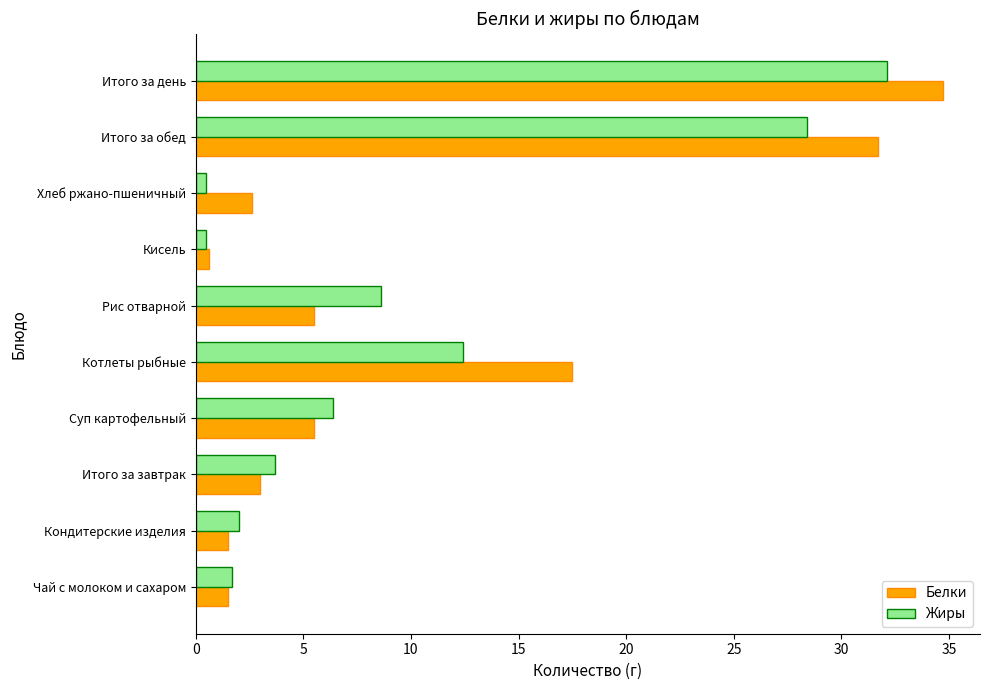

How many categories are shown in the chart?

10